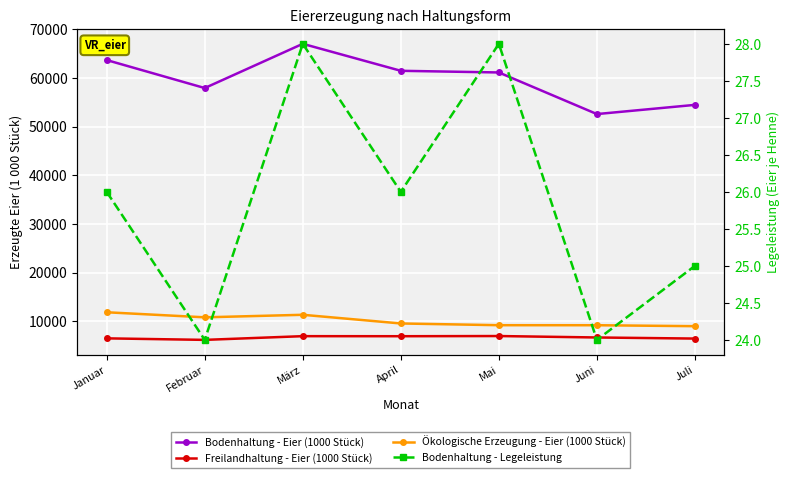

The Ökologische Erzeugung - Eier (1000 Stück) series shows 9203 at Mai. True or false?

True